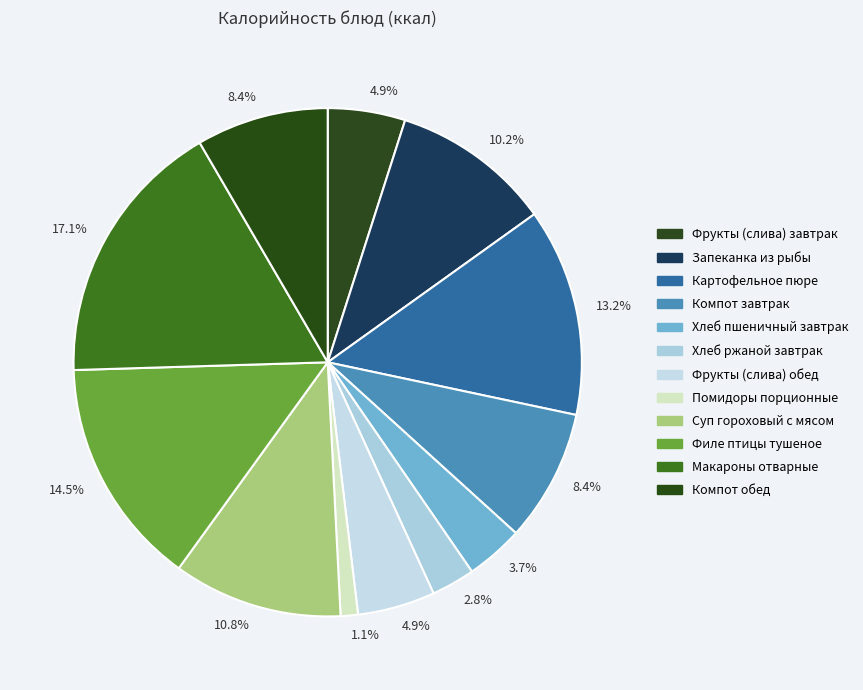

Which category has the smallest portion of the pie?

Помидоры порционные